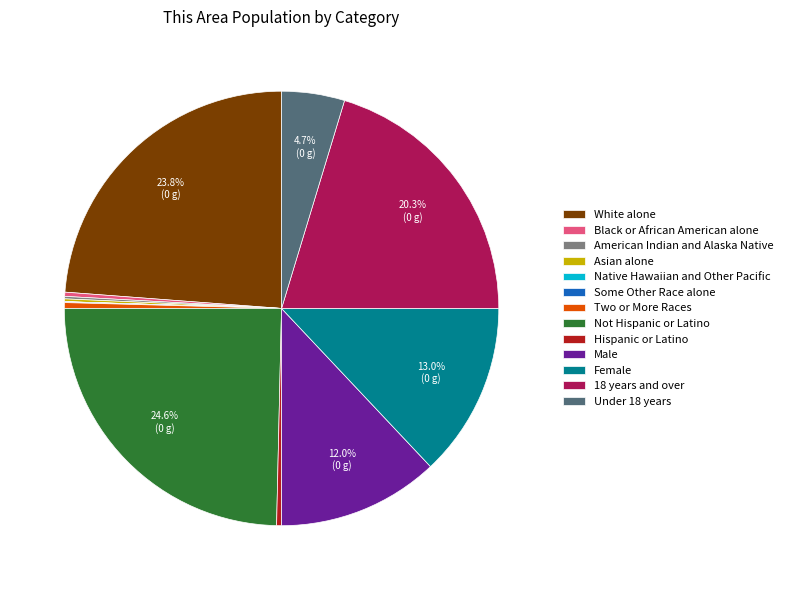

To the nearest percent, what is the combined percentage of Black or African American alone and Under 18 years?

5%